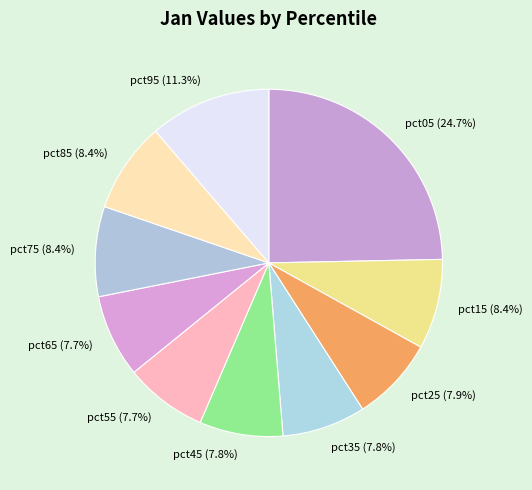

What is the total percentage of pct05 and pct75?

33.1%